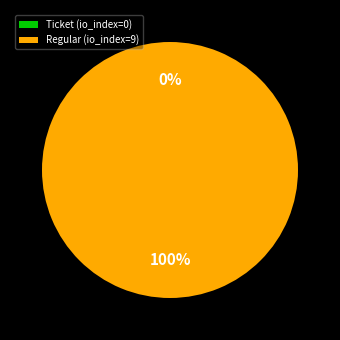

Is there a majority slice in this chart?

Yes